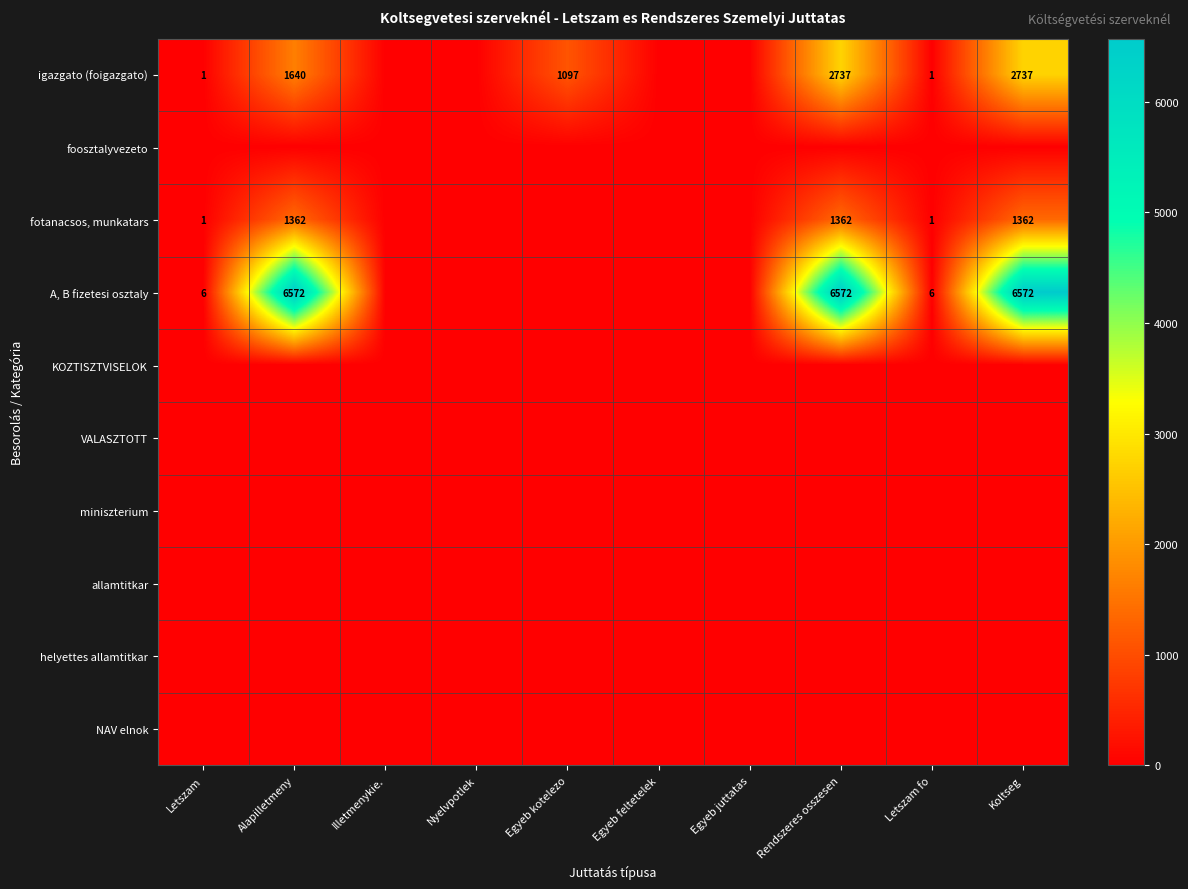

Is it true that A, B fizetesi osztaly equals 11317 at Rendszeres osszesen?

False